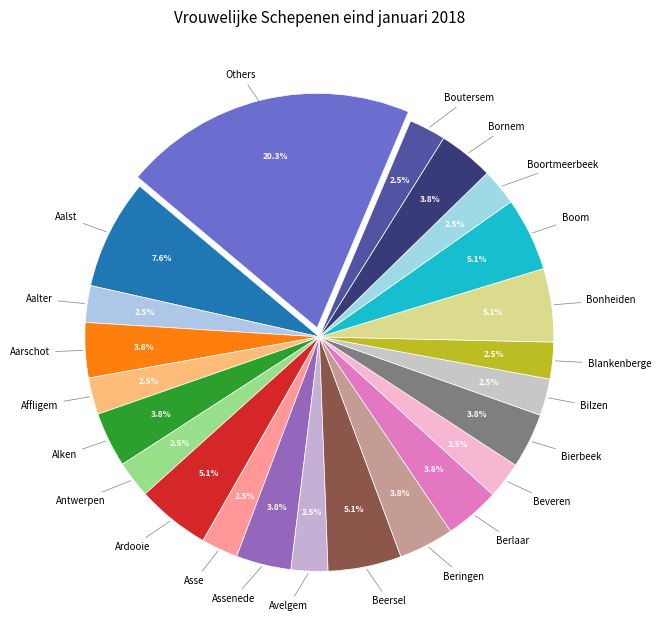

How many slices are in this pie chart?

23